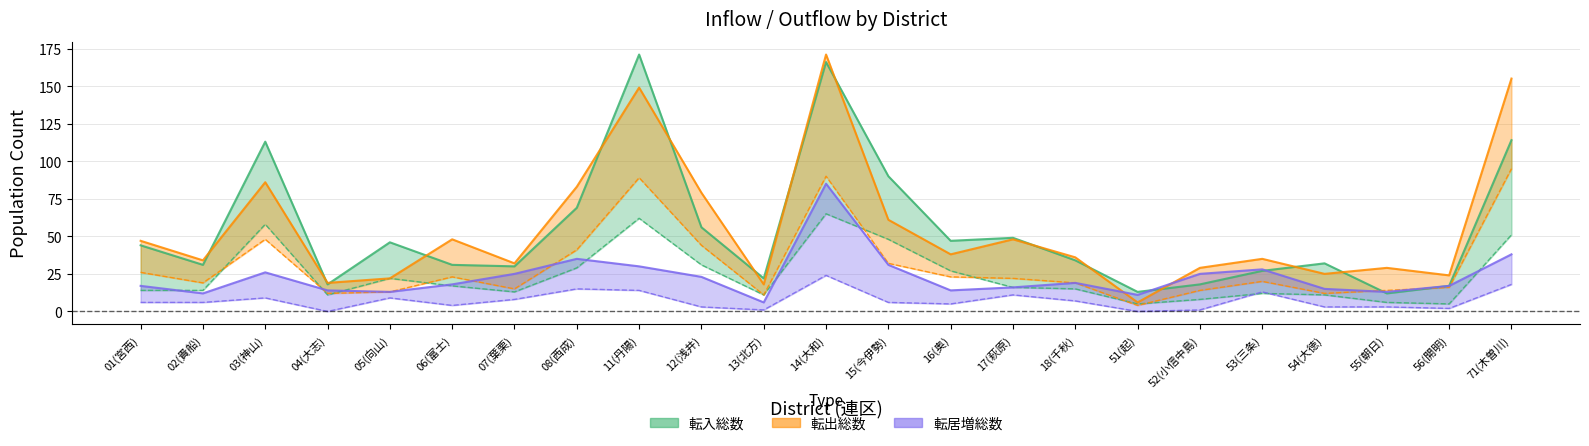

What position from the right is 13(北方)?

13